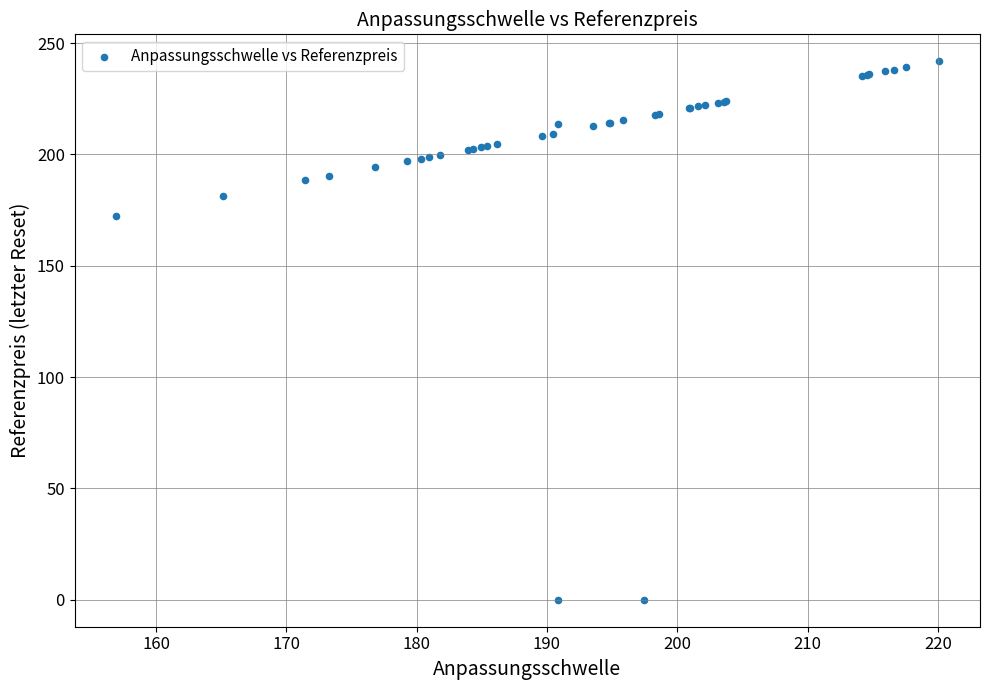

What Y value in the scatter plot is closest to 120?

172.4